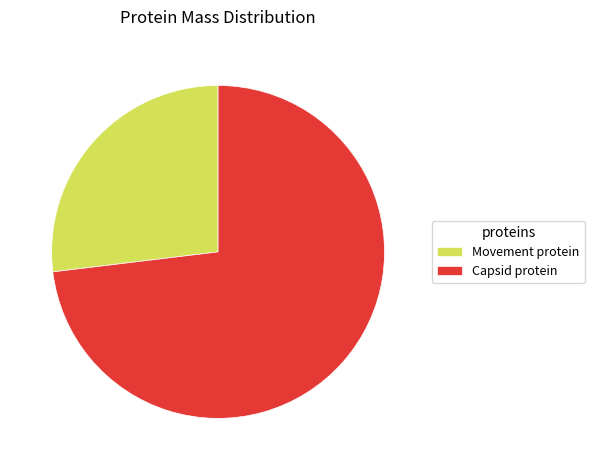

How many slices are in this pie chart?

2